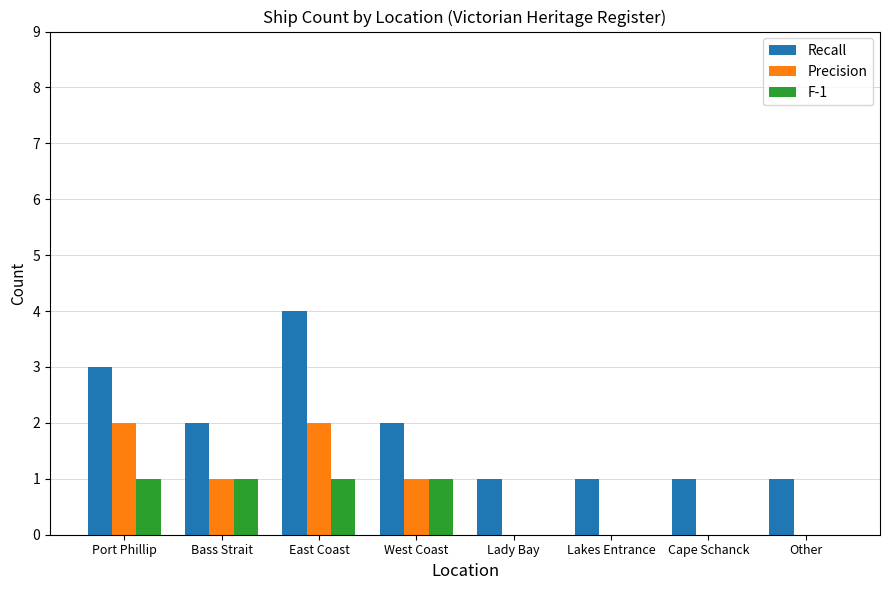

How many groups of bars are there?

8